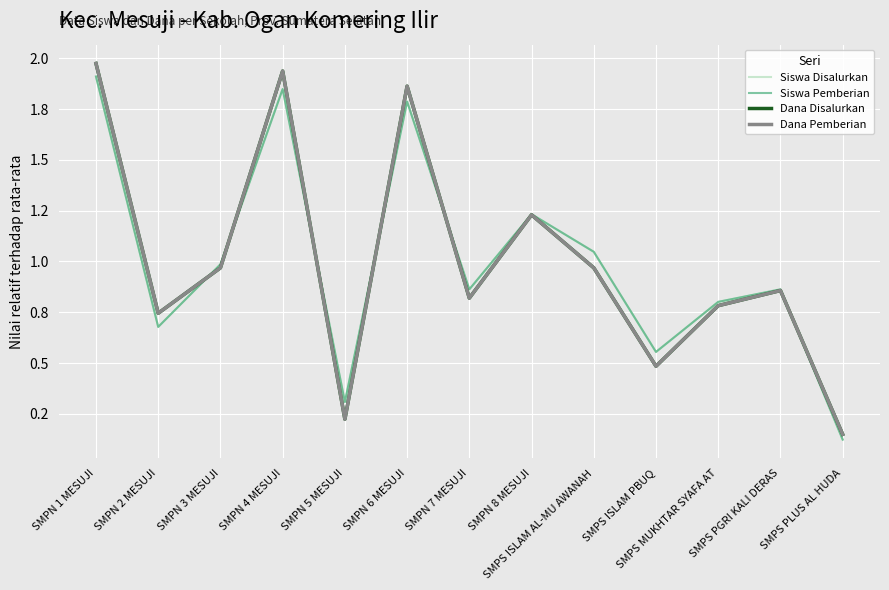

Reading left to right, what are all the values shown in this chart?

Siswa Disalurkan: 1.9	0.7	1.0	1.8	0.3	1.8	0.9	1.2	1.0	0.6	0.8	0.9	0.1
Siswa Pemberian: 1.9	0.7	1.0	1.8	0.3	1.8	0.9	1.2	1.0	0.6	0.8	0.9	0.1
Dana Disalurkan: 2.0	0.7	1.0	1.9	0.2	1.9	0.8	1.2	1.0	0.5	0.8	0.9	0.1
Dana Pemberian: 2.0	0.7	1.0	1.9	0.2	1.9	0.8	1.2	1.0	0.5	0.8	0.9	0.1